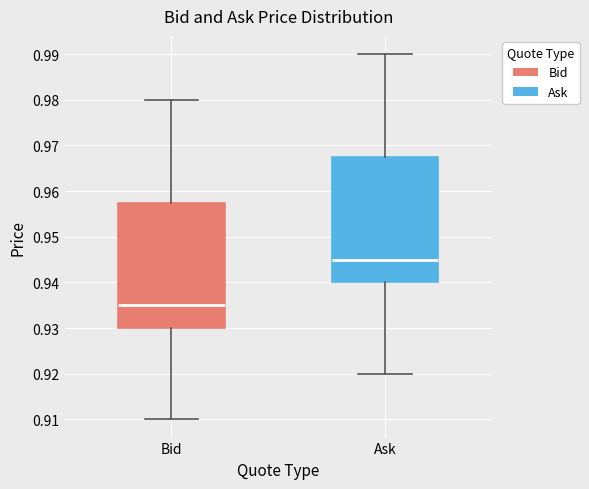

Which box's median line is the highest?

Ask